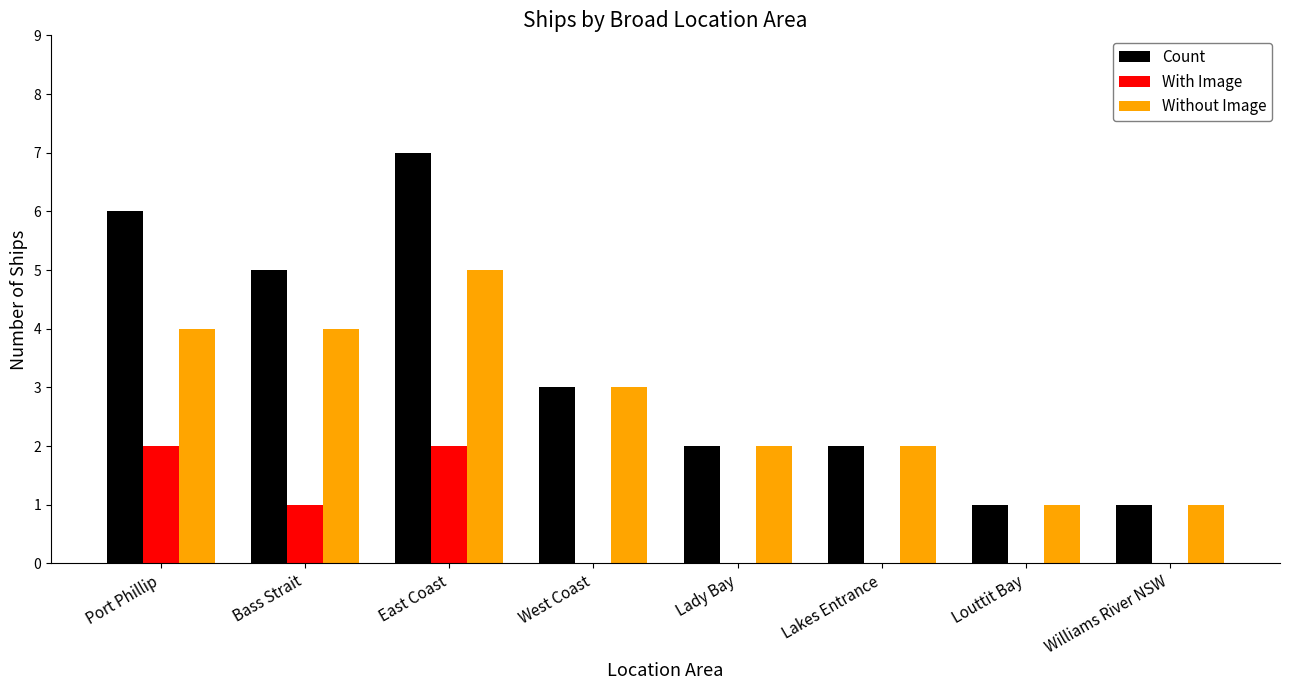

The value of With Image at Williams River NSW is -1. True or false?

False